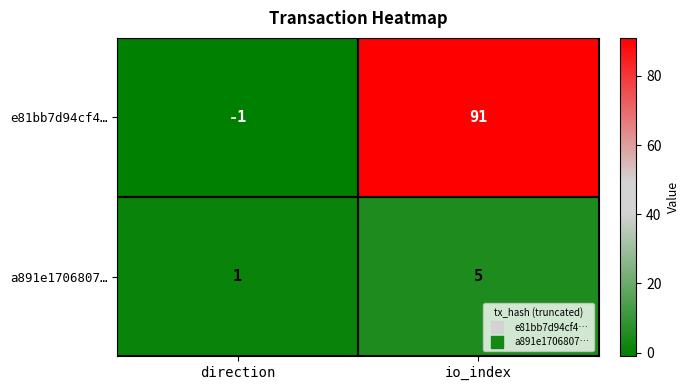

At which label is e81bb7d94cf4… closest to 45?

direction